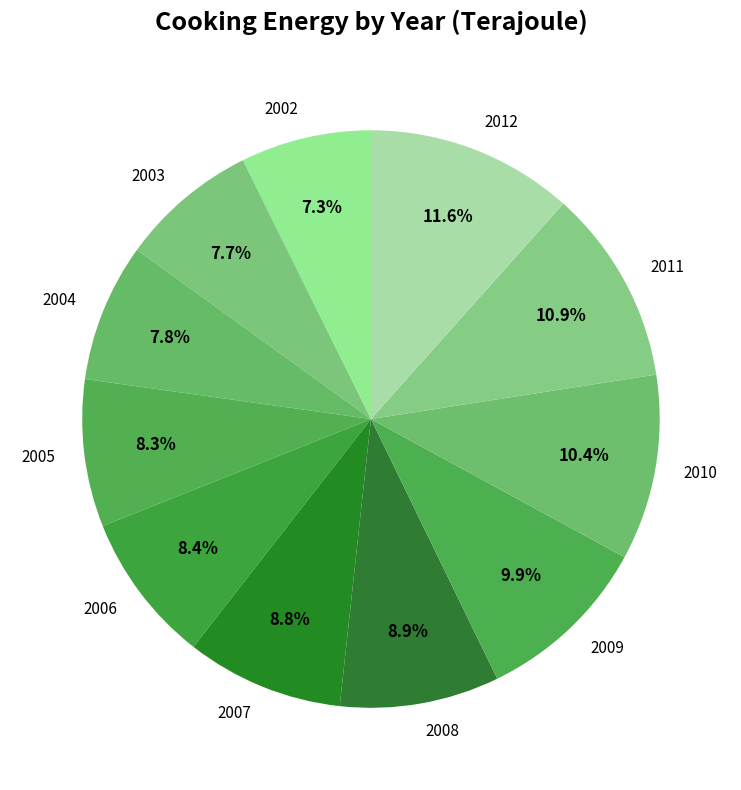

Is it true that 2010 is 10% of the pie?

True